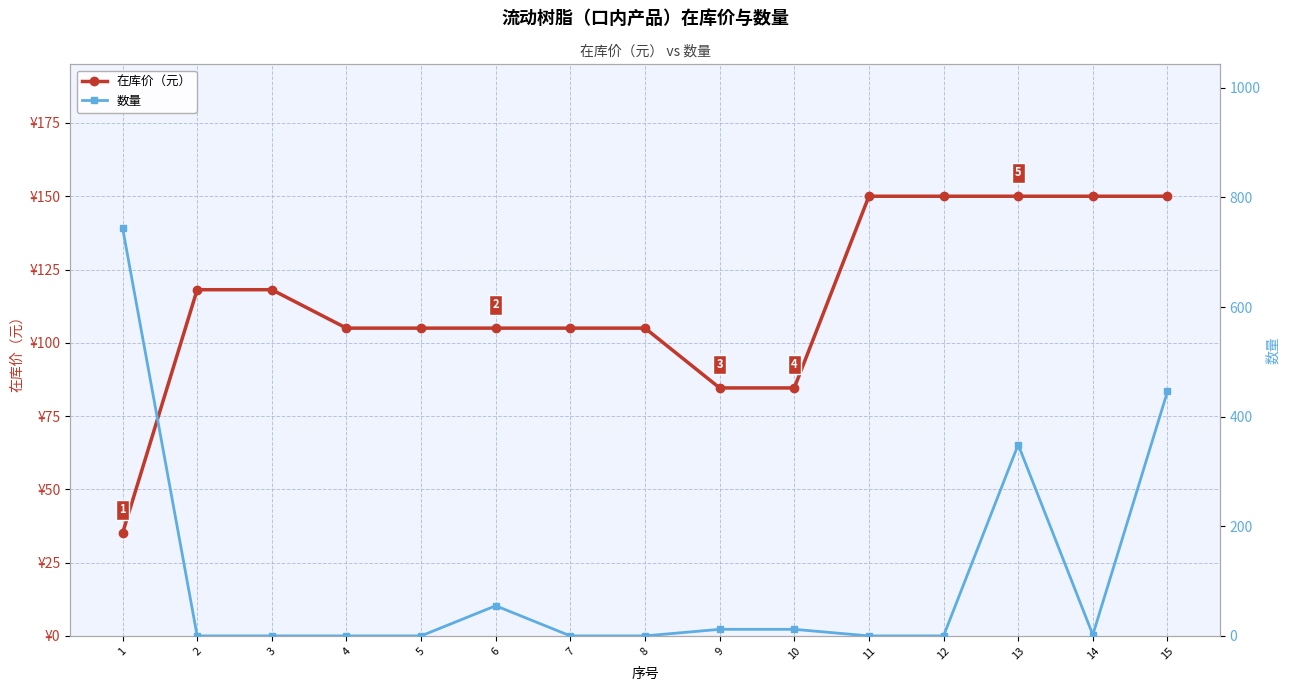

How many values in the 在库价（元） series are below 105?

3